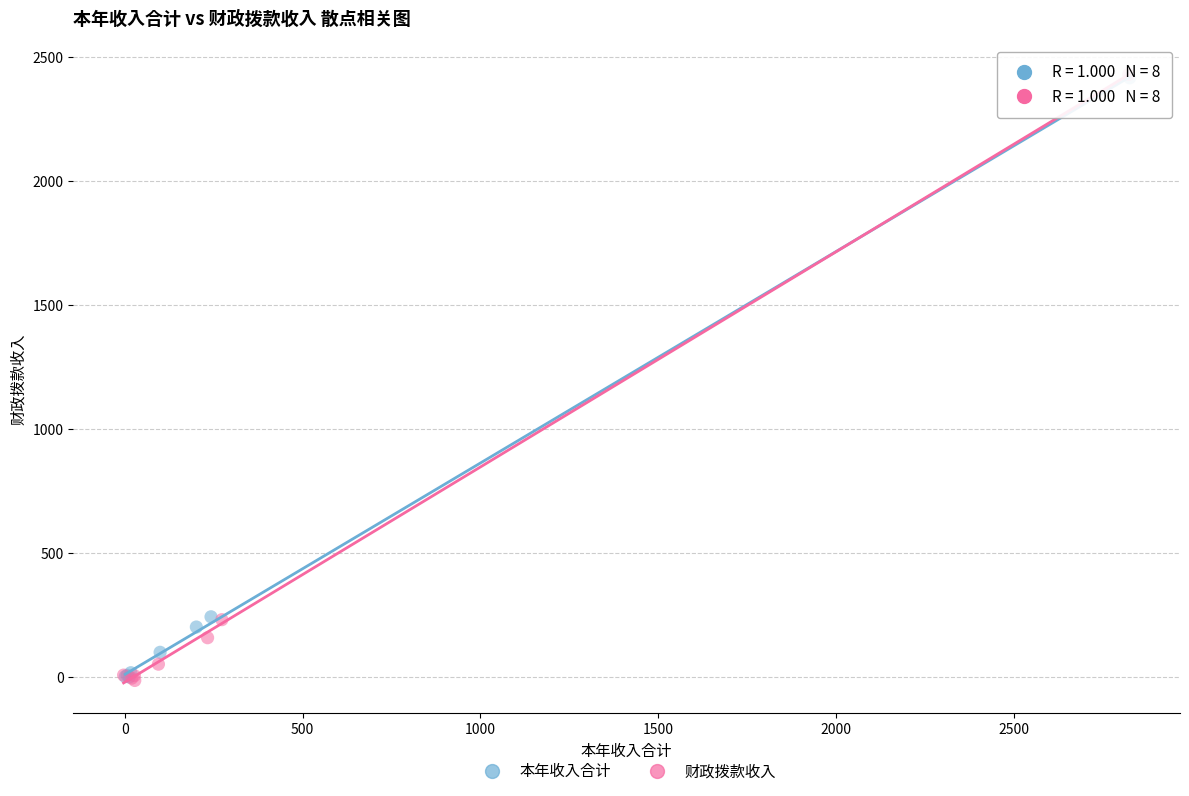

Which series has the largest Y range (max minus min)?

财政拨款收入